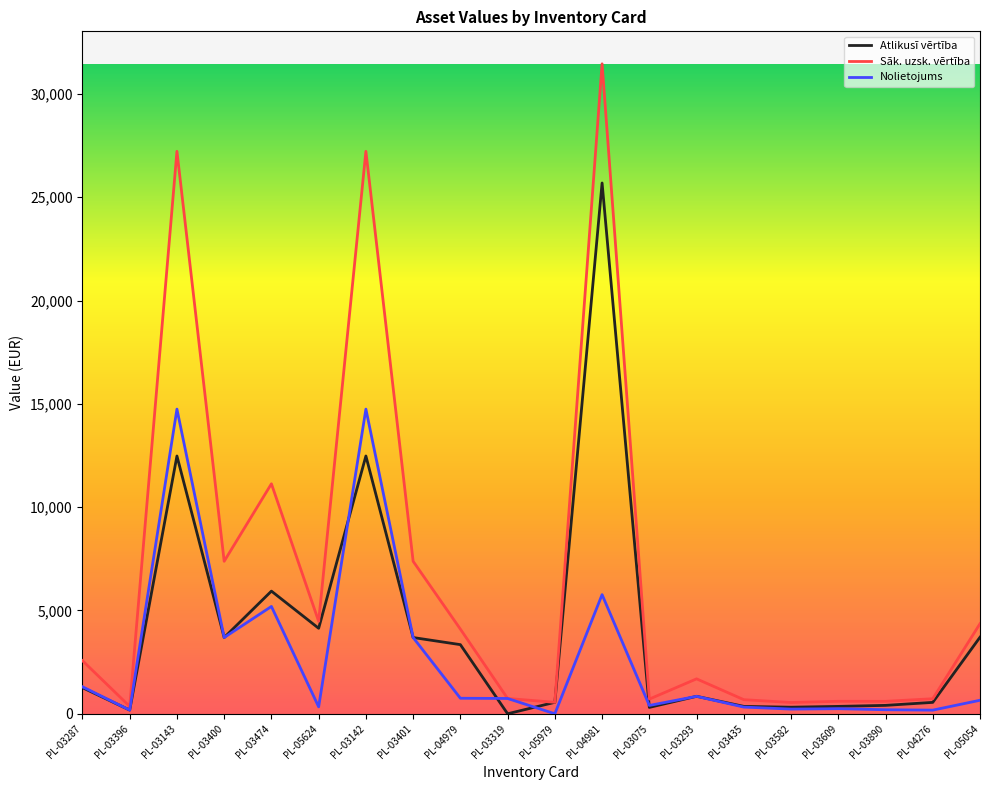

Rank the series by their average value, from lowest to highest.

Nolietojums, Atlikusī vērtība, Sāk. uzsk. vērtība